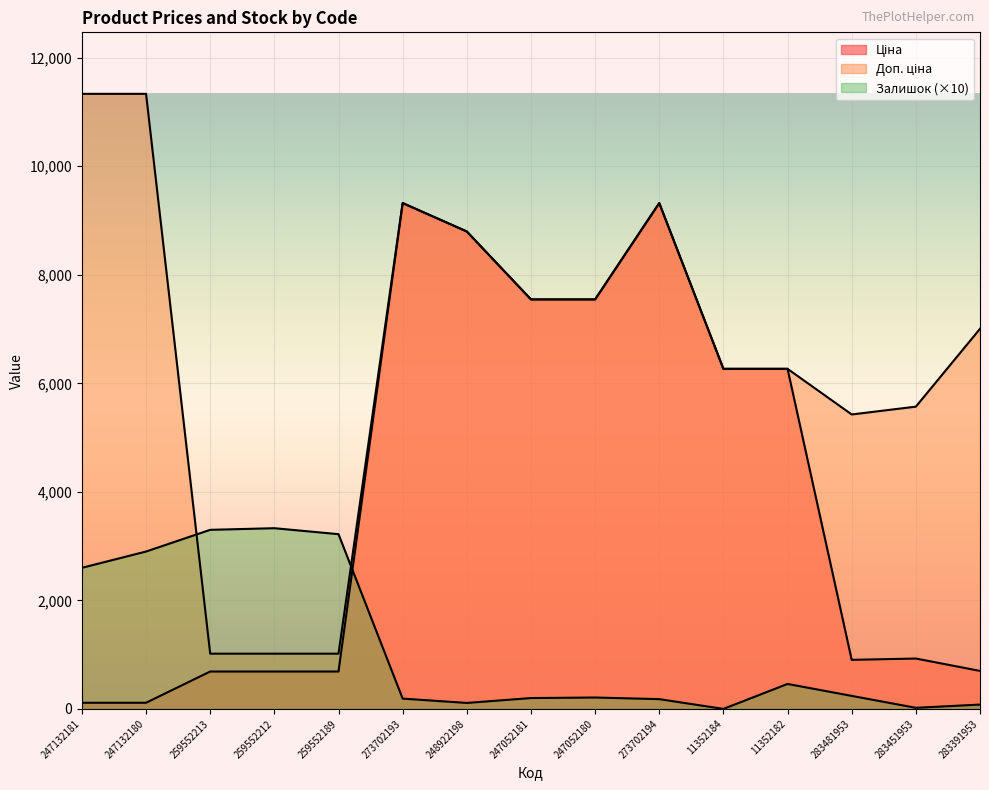

What is the average value of the Залишок series?

1136.0